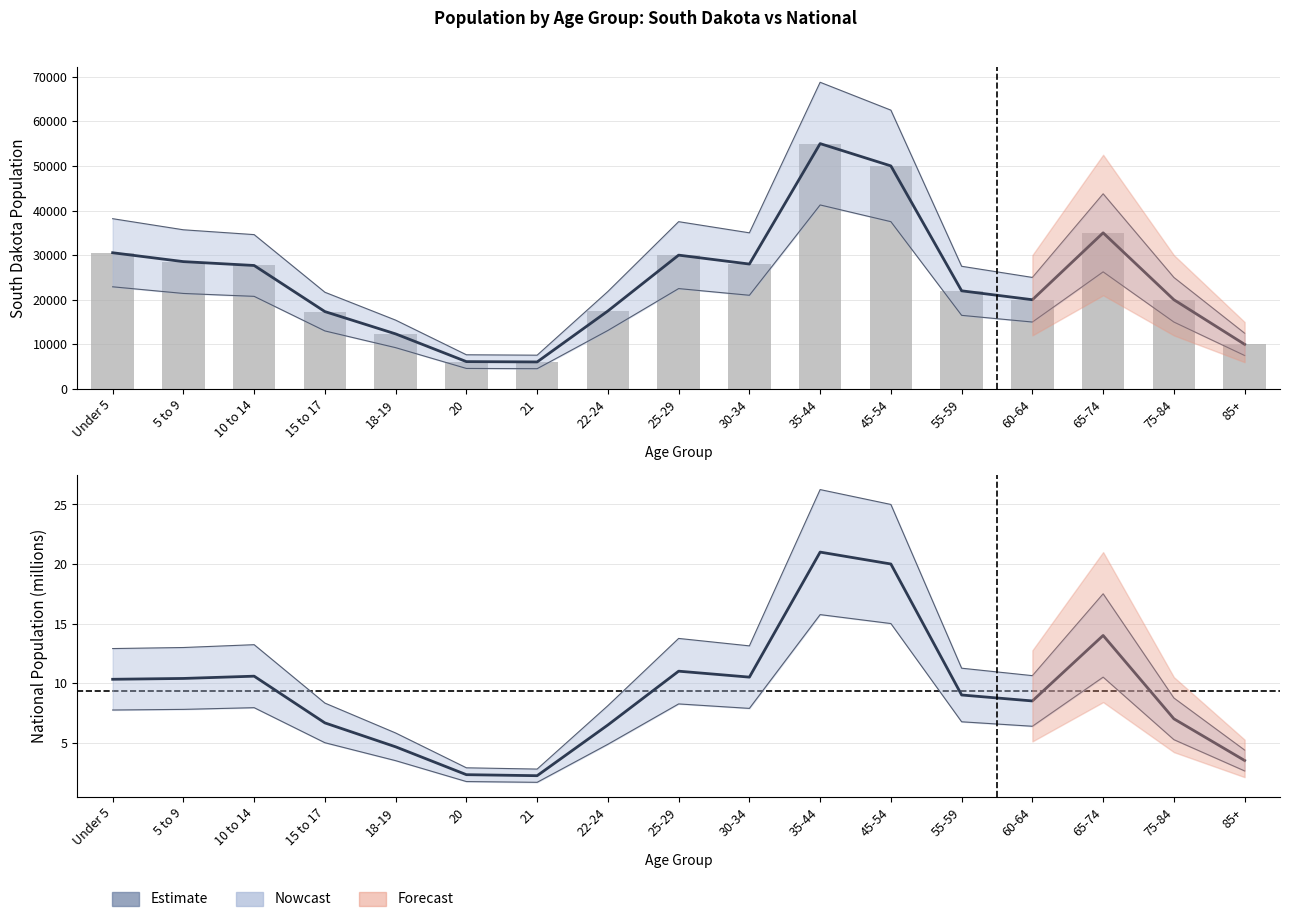

At 30-34, list the series in order from largest to smallest.

South Dakota, National